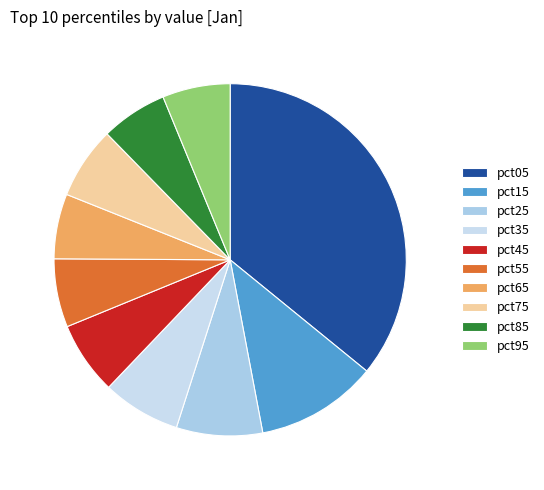

Which slice is the largest?

pct05